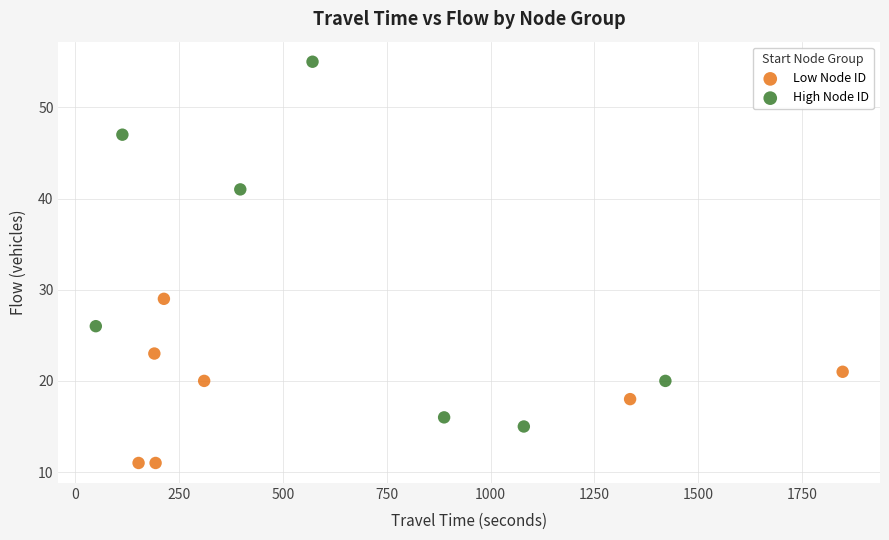

Which series has the largest Y range (max minus min)?

High Node ID